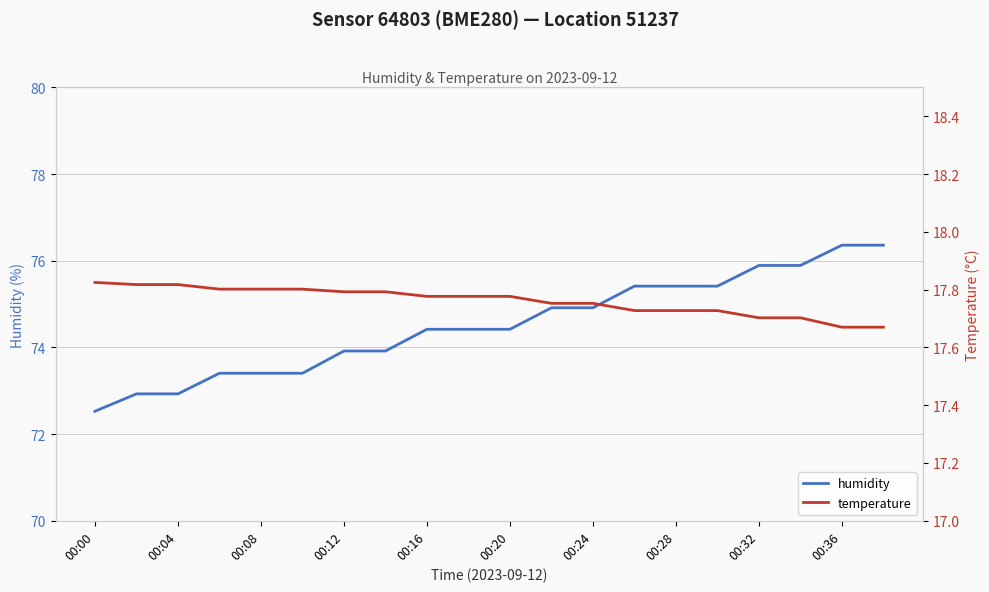

Is it true that humidity equals 75.4 at 00:28?

True